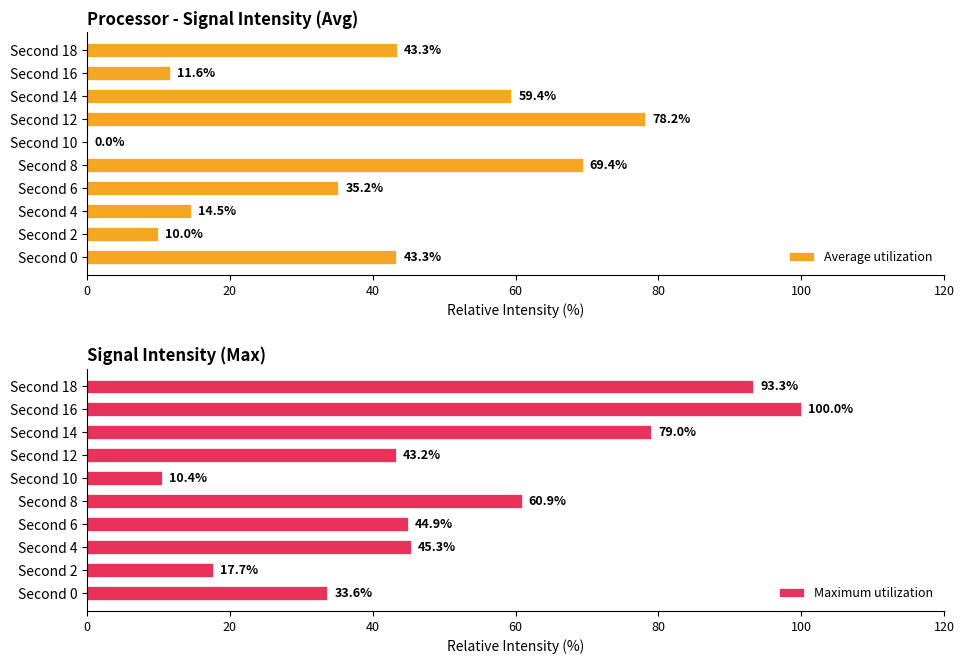

What is the difference between the Maximum utilization values at Second 0 and Second 18?

59.6